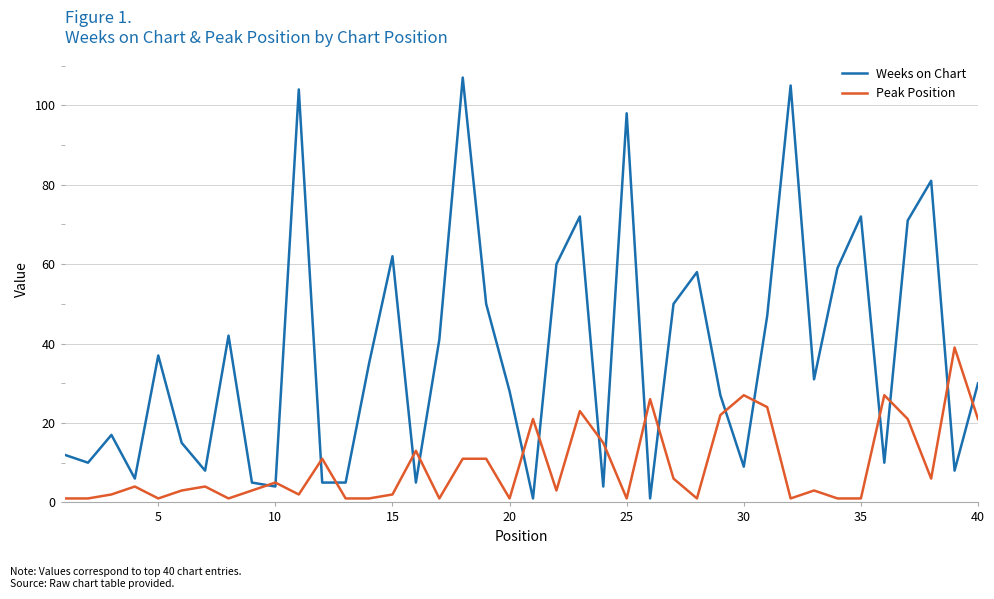

Rank the series by their average value, from highest to lowest.

Weeks on Chart, Peak Position